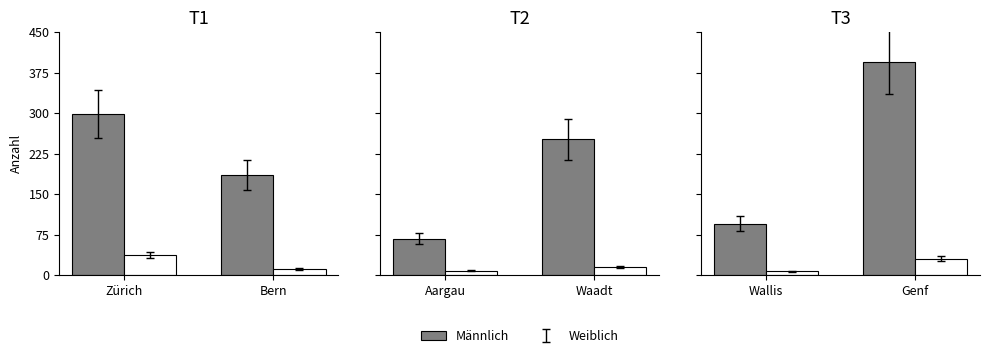

What is the label of the 1st bar from the left?

Wallis